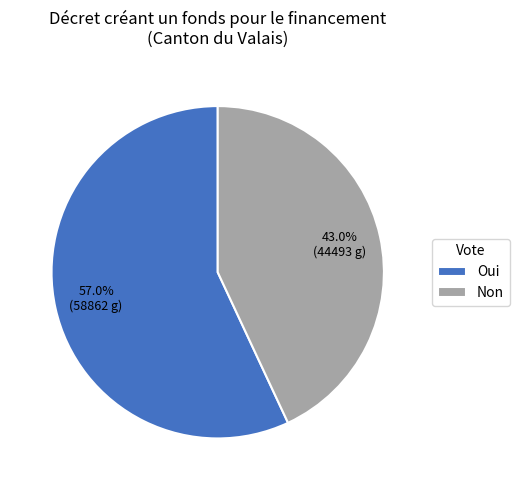

Is Non the majority of the pie?

No